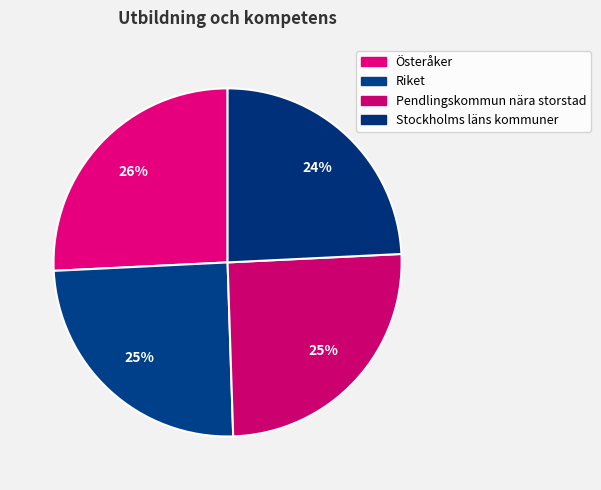

Is it true that Pendlingskommun nära storstad is 37% of the pie?

False